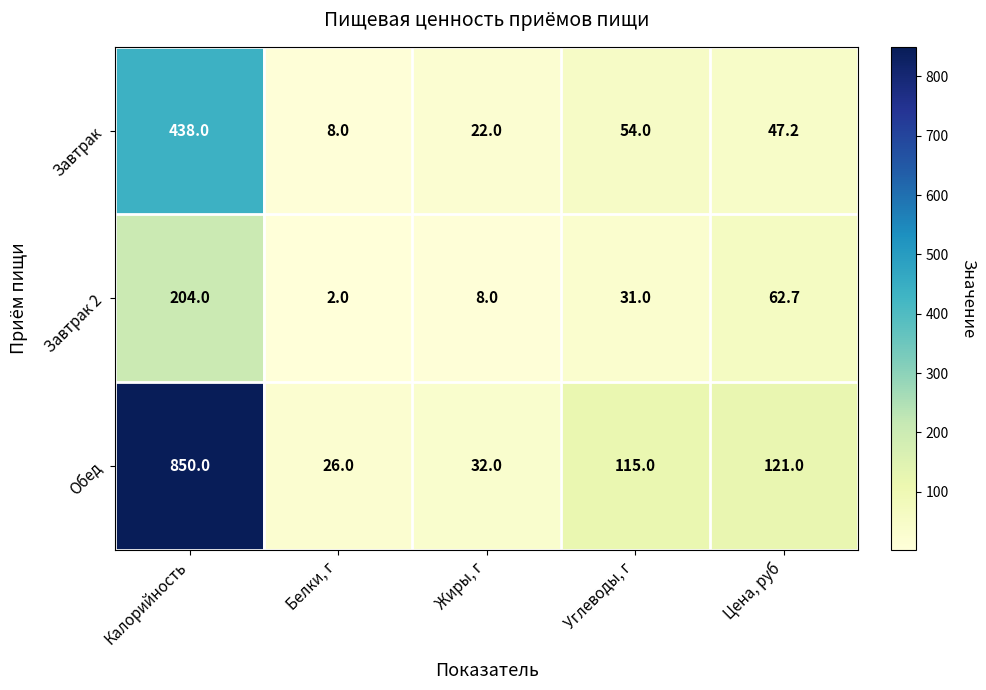

What is the total value across all series at Углеводы, г?

200.0